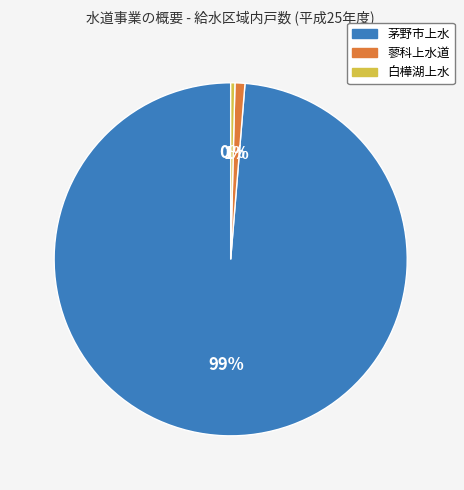

Which slice is the largest?

茅野市上水